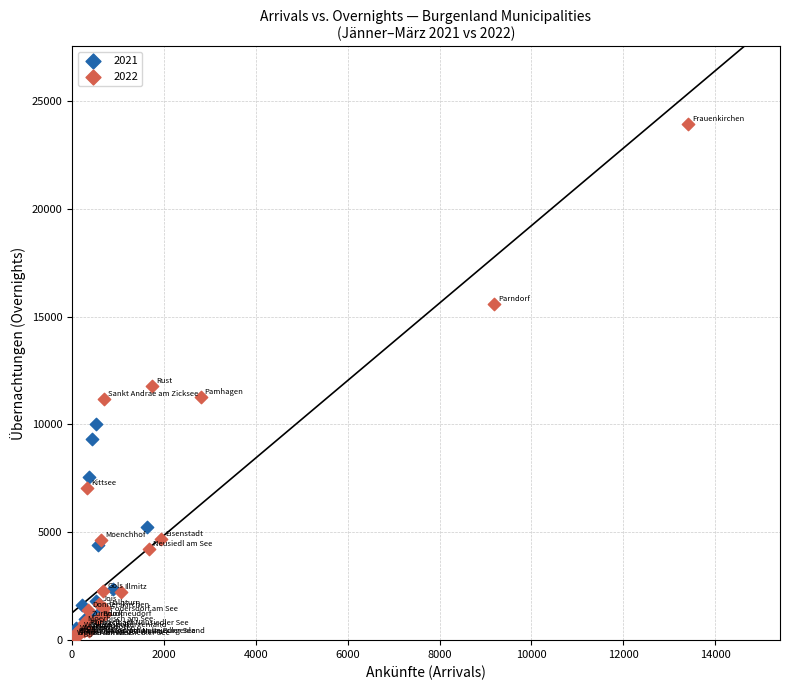

Which series has the largest Y range (max minus min)?

2022